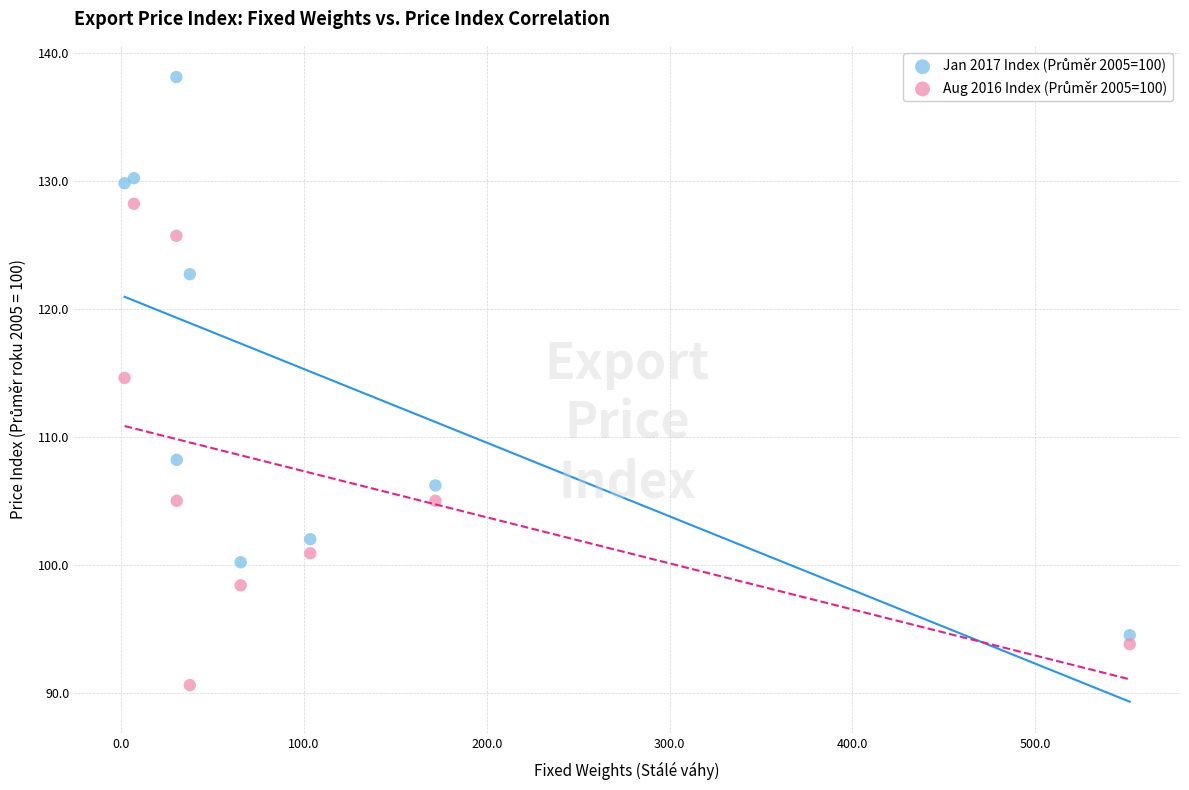

What is the X range (max minus min) for the scatter plot?

549.6